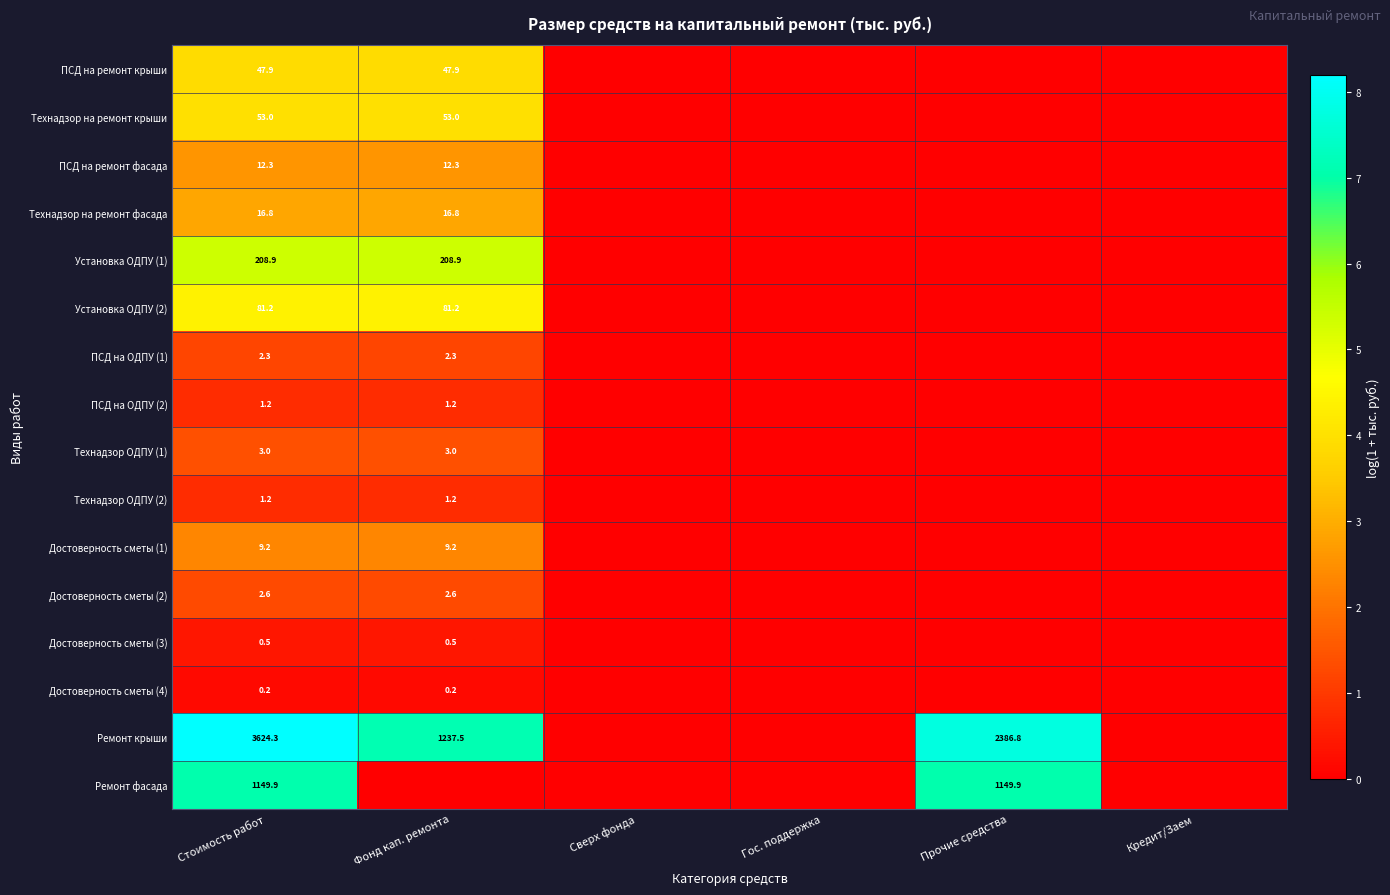

What is the spread (max minus min) of values at Стоимость работ?

3624.1